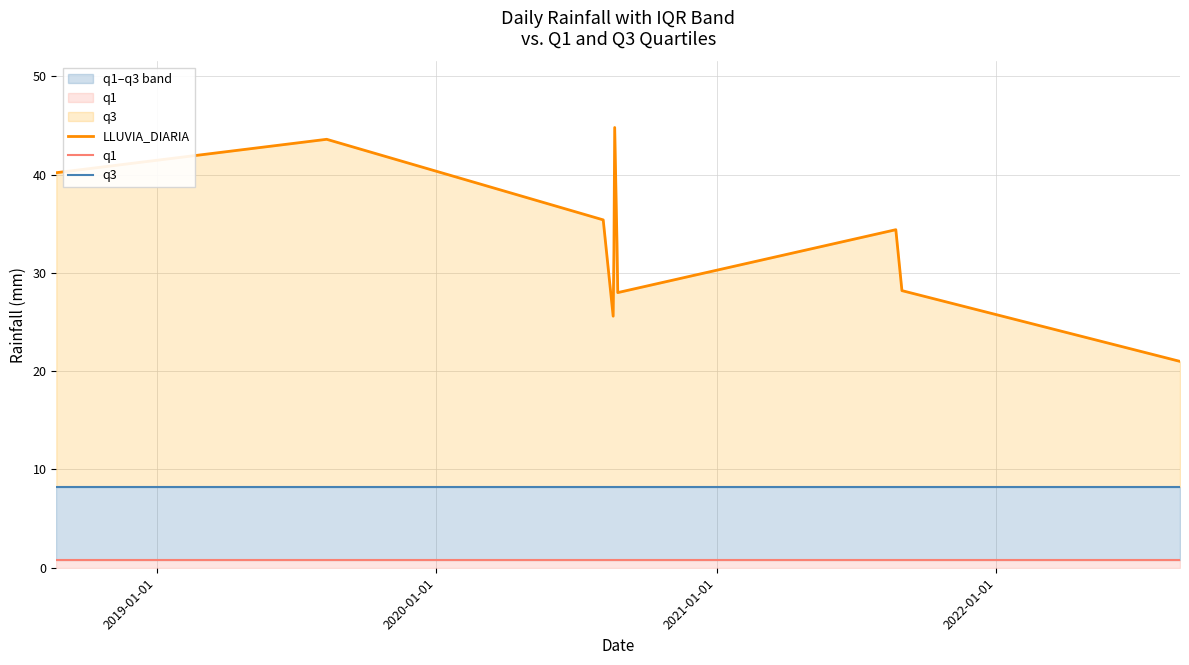

List the series in order of their overall mean, highest first.

LLUVIA_DIARIA, q3, q1